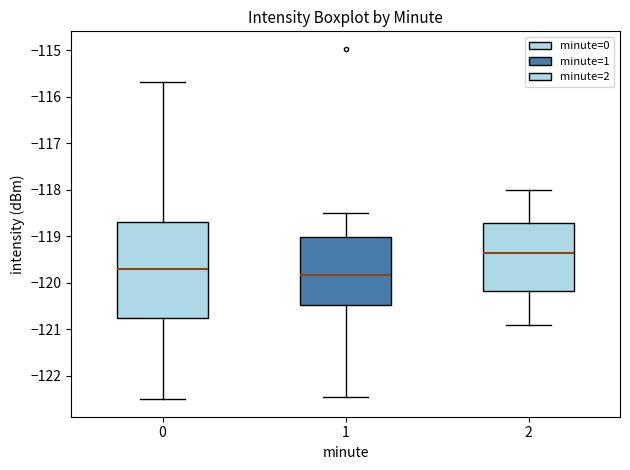

Reading left to right, read every box against the y-axis: the position of its median line, the range the box covers, and the ends of its whiskers. The values are not printed on the chart, so give them approximately, as read against the axis.

0: median -119.7, box -120.8 to -118.7, whiskers -122.5 to -115.7
1: median -119.8, box -120.5 to -119.0, whiskers -122.5 to -118.5
2: median -119.3, box -120.2 to -118.7, whiskers -120.9 to -118.0